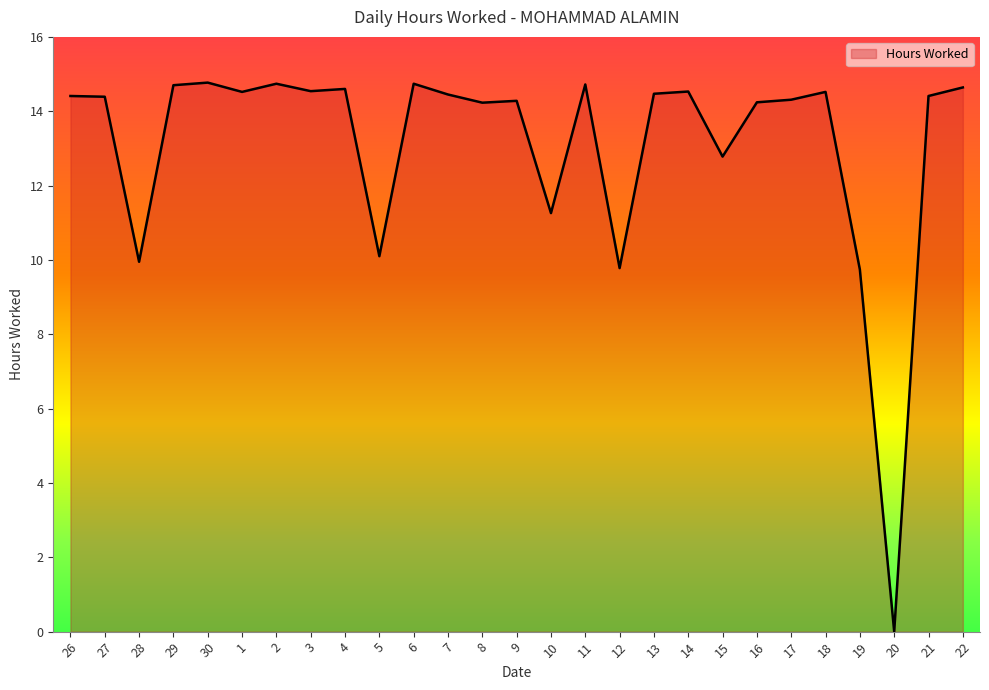

What is the difference between the maximum and minimum values?

14.8